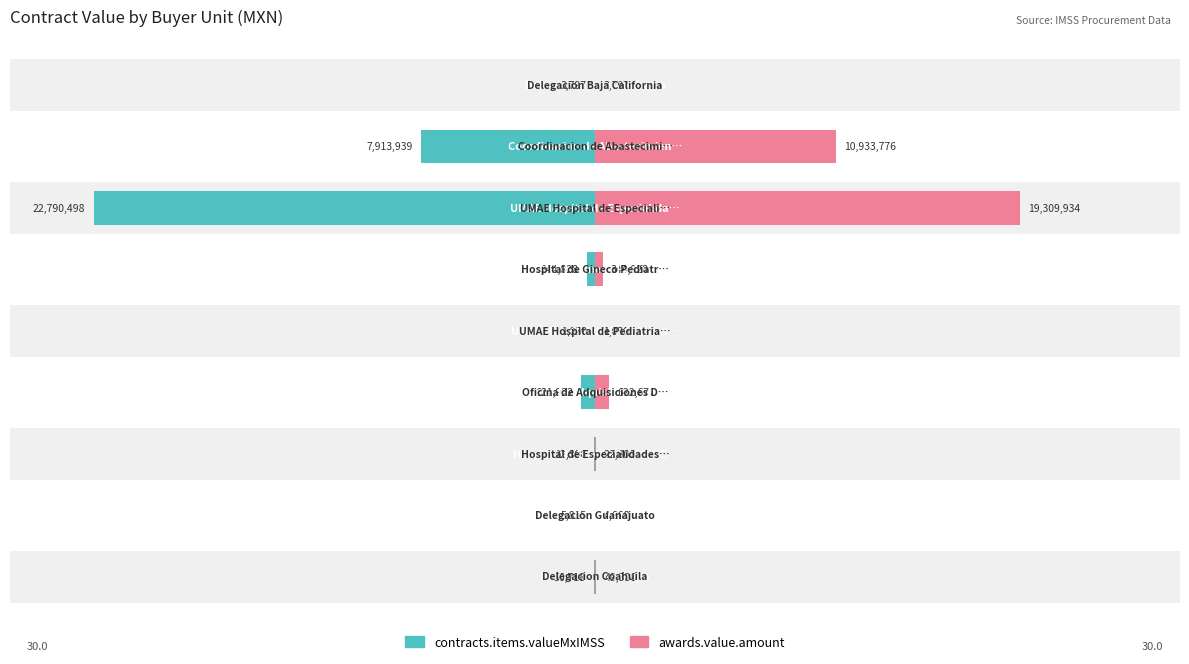

What are all the series names shown in the legend?

contracts.items.valueMxIMSS, awards.value.amount